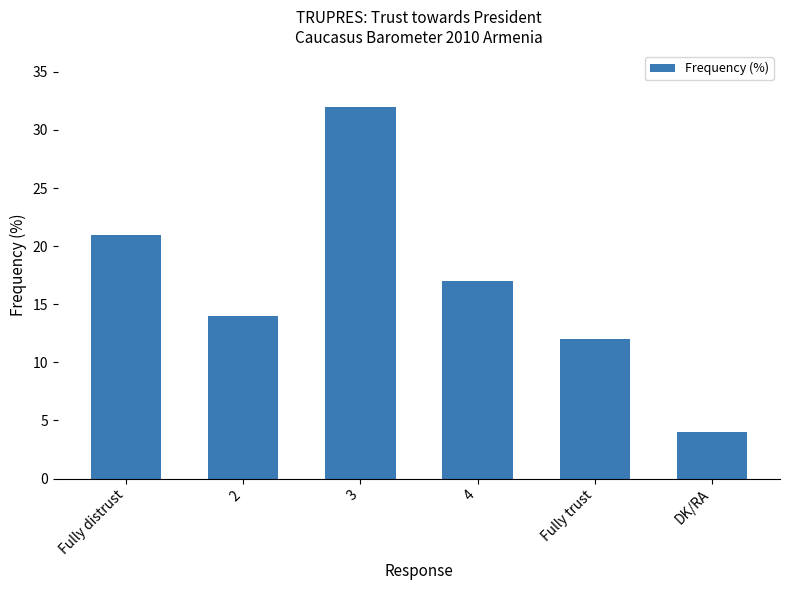

At which label does the data first exceed 17?

Fully distrust